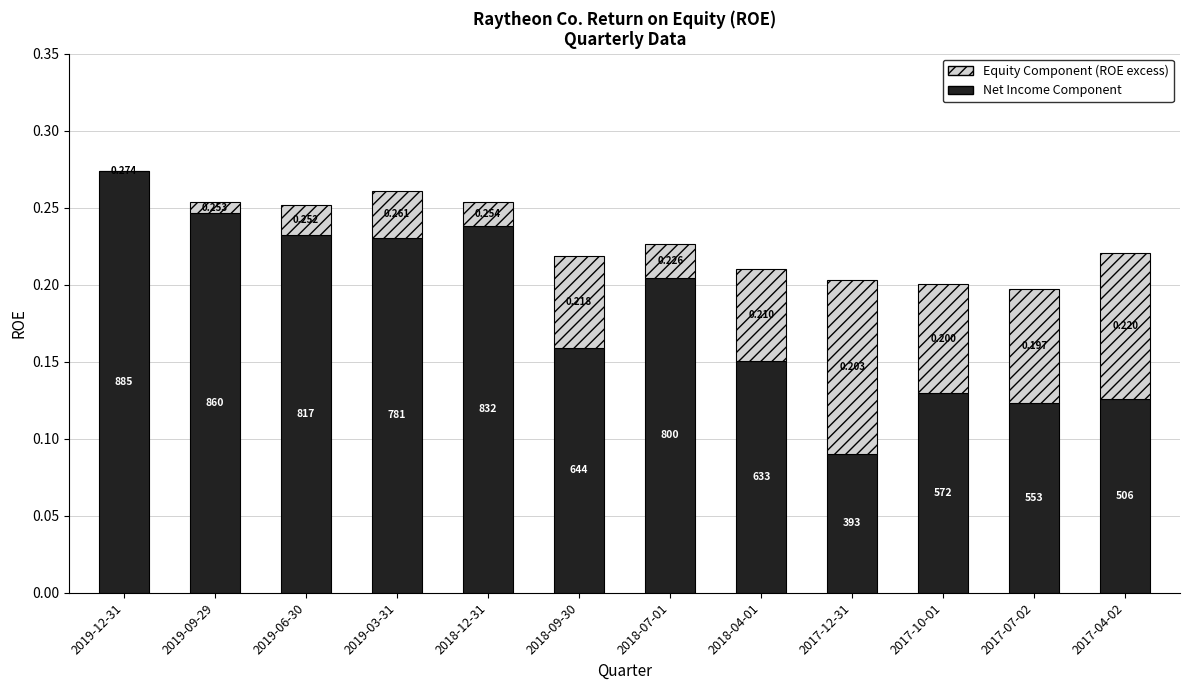

What is the total value across all series at 2017-10-01?

0.2